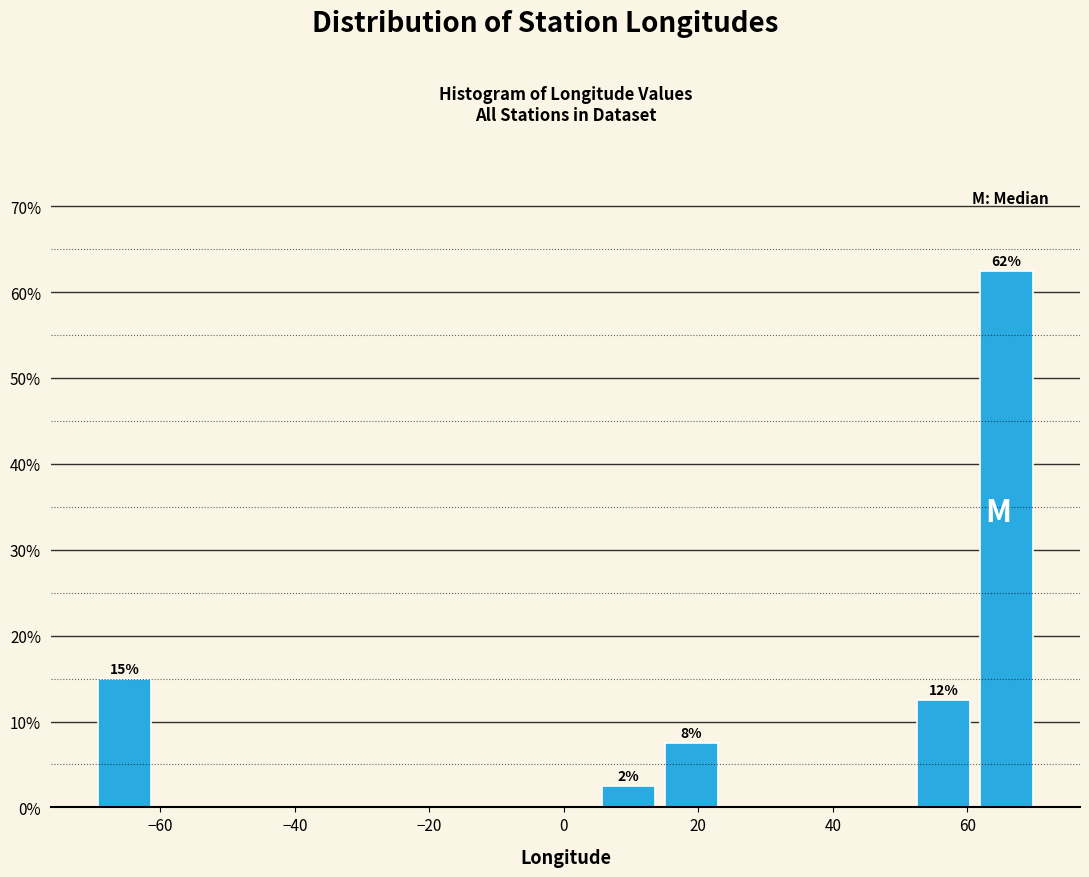

Over which range of the x-axis is the bar tallest?

62 to 70